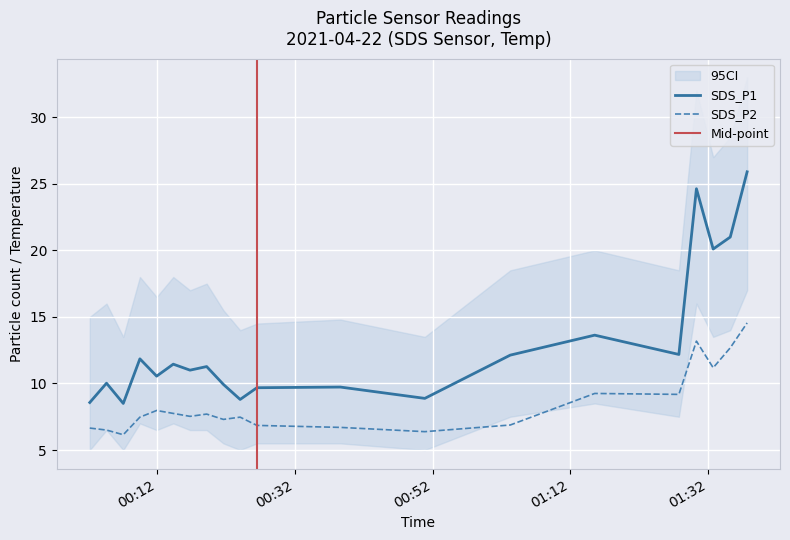

True or false: Temp and SDS_P1 cross at least once.

False